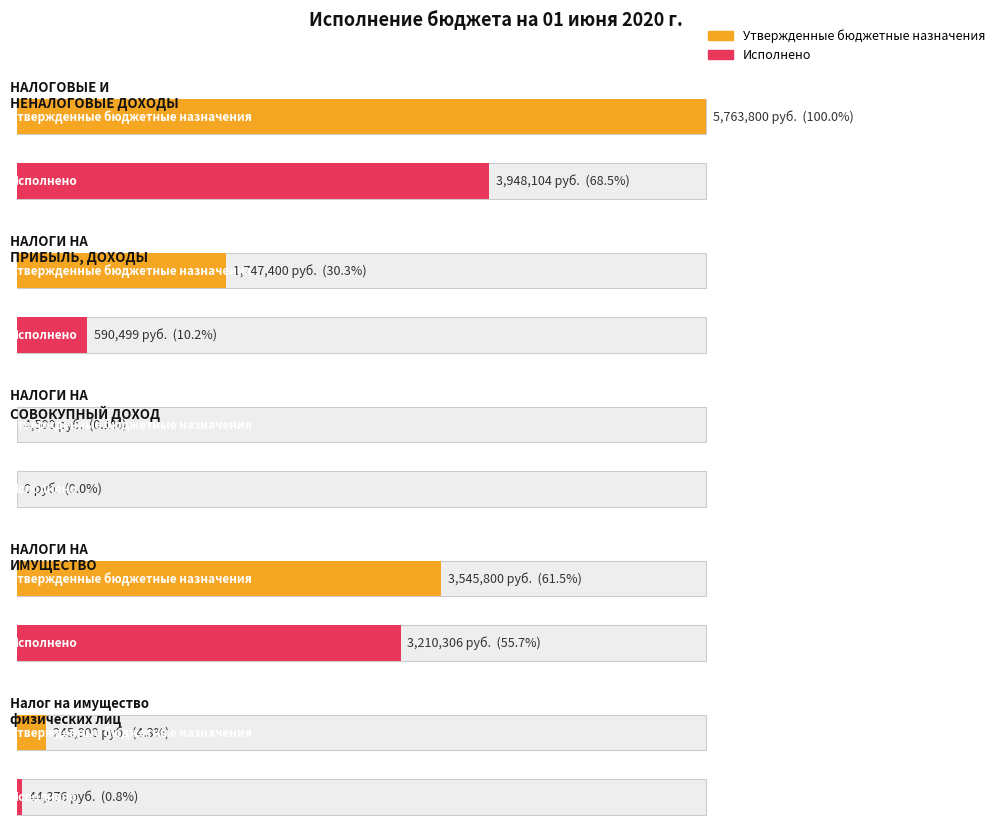

Rank the series at НАЛОГИ НА СОВОКУПНЫЙ ДОХОД from highest to lowest value.

Утвержденные бюджетные назначения, Исполнено